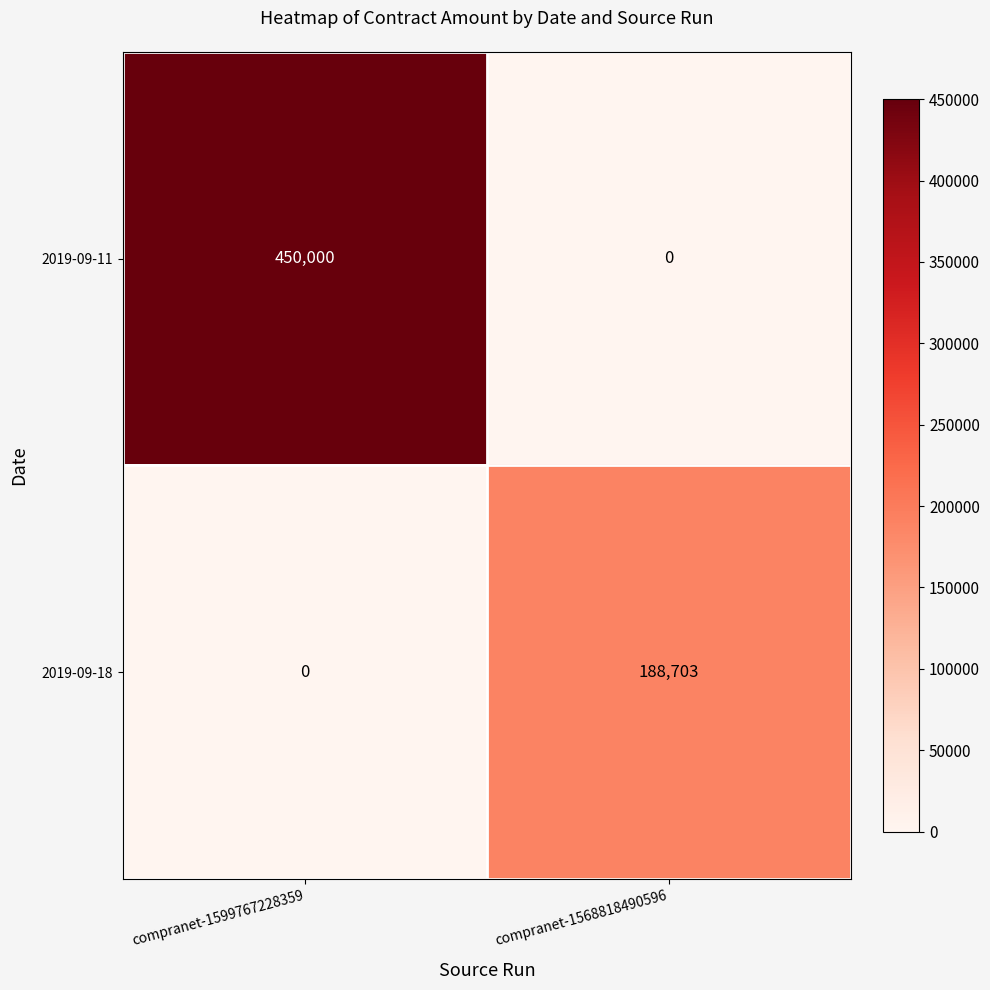

What is the greatest value displayed?

450000